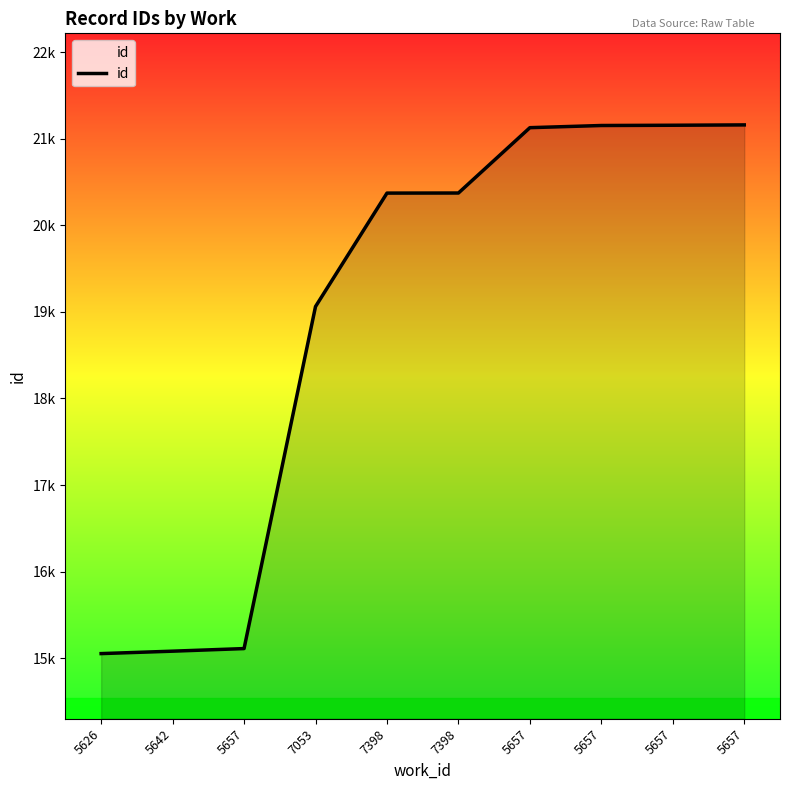

Reading left to right, what are all the values shown in this chart?

15052	15080	15110	19062	20373	20374	21129	21154	21157	21161